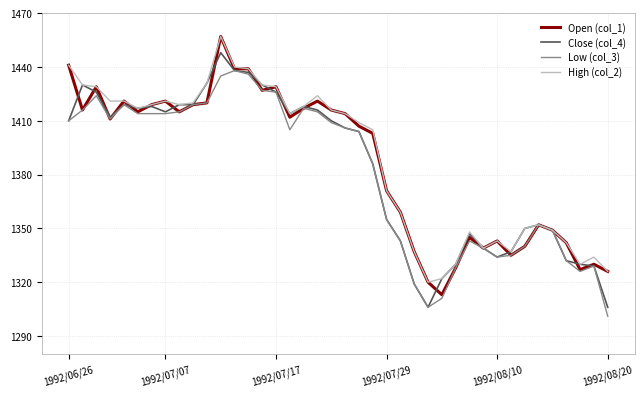

What is the maximum value for Close (col_4)?

1448